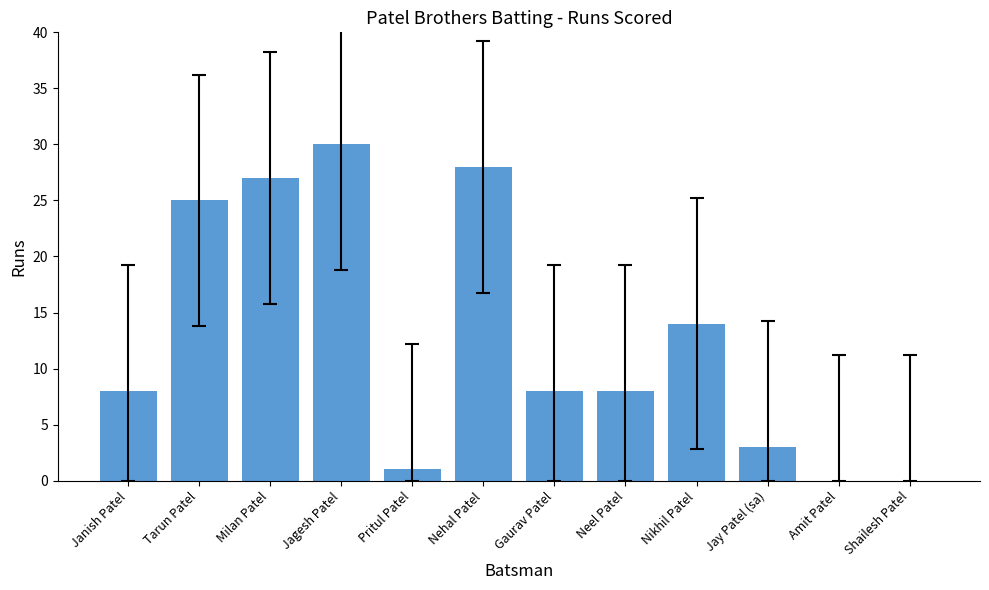

What is the ratio of the value at Tarun Patel to the value at Milan Patel?

0.9